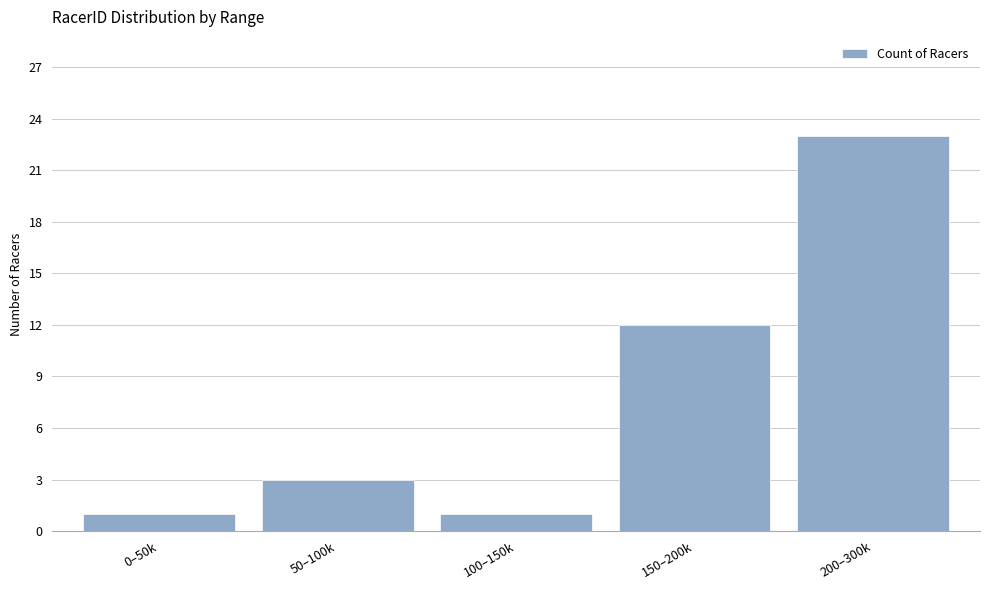

Reading left to right, extract all data points from this chart.

1	3	1	12	23